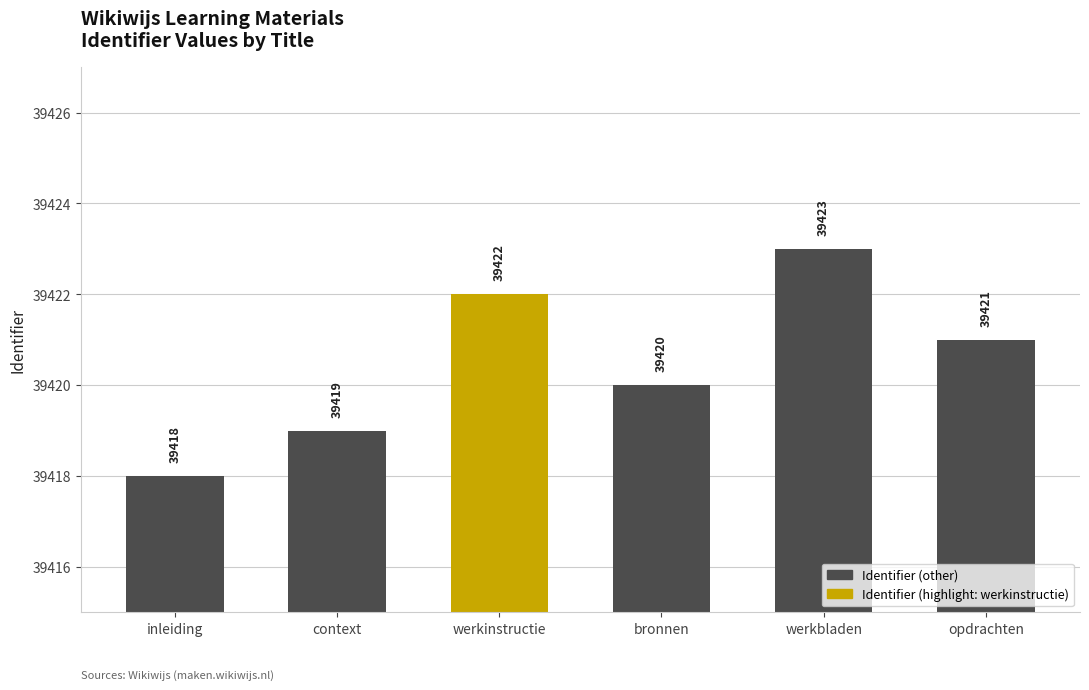

Rank the categories by value from lowest to highest.

inleiding, context, bronnen, opdrachten, werkinstructie, werkbladen